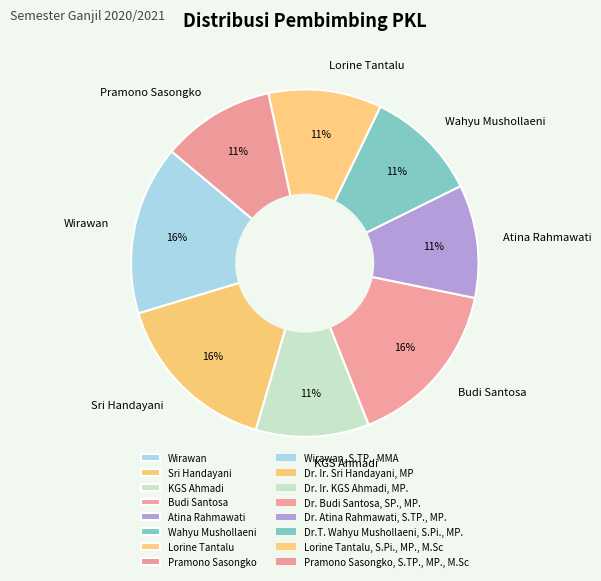

How many segments does this pie chart have?

8